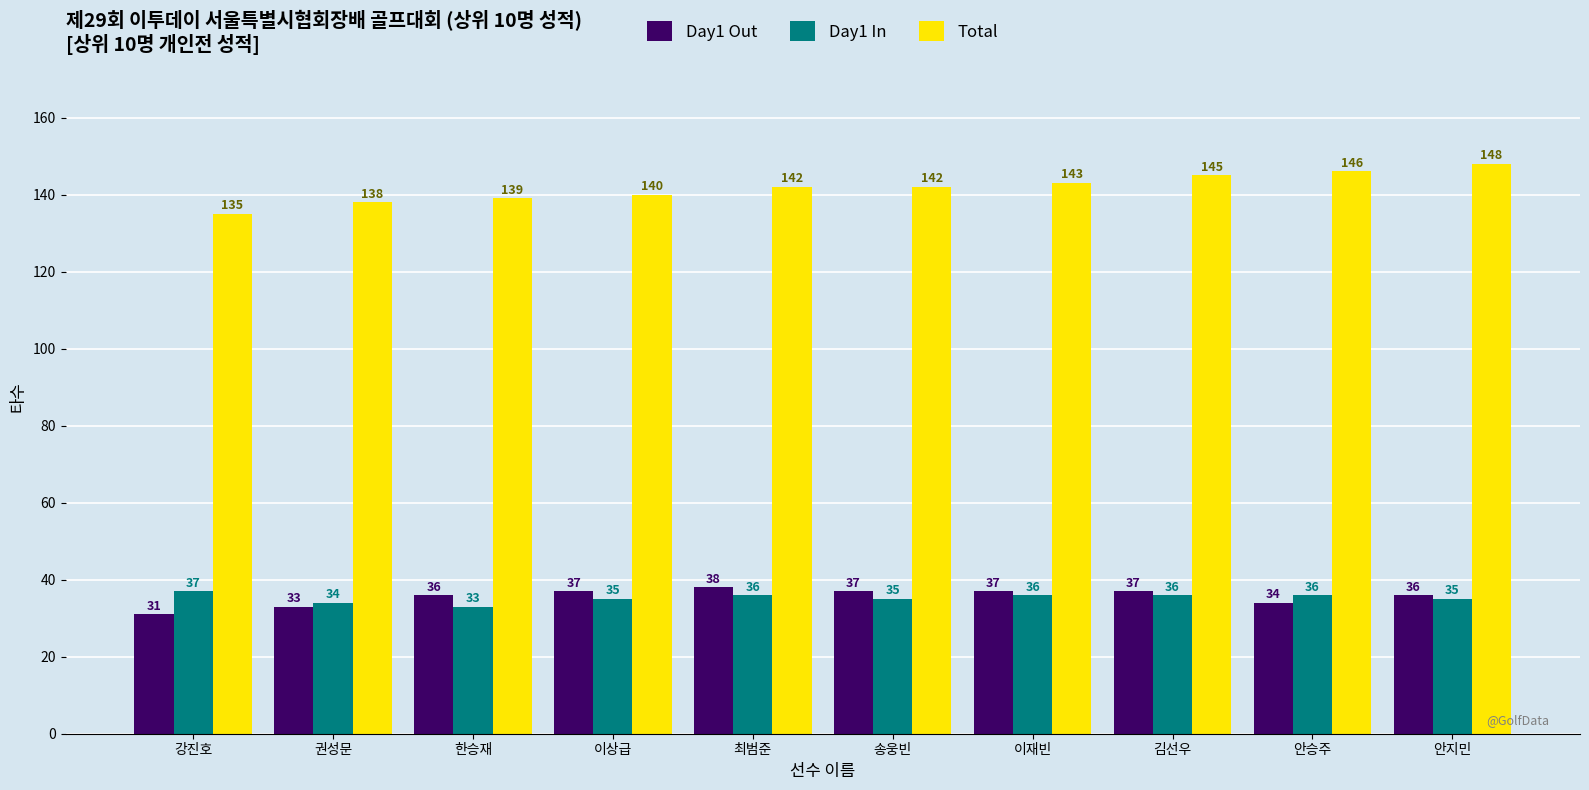

What is the total value across all series at 안승주?

216